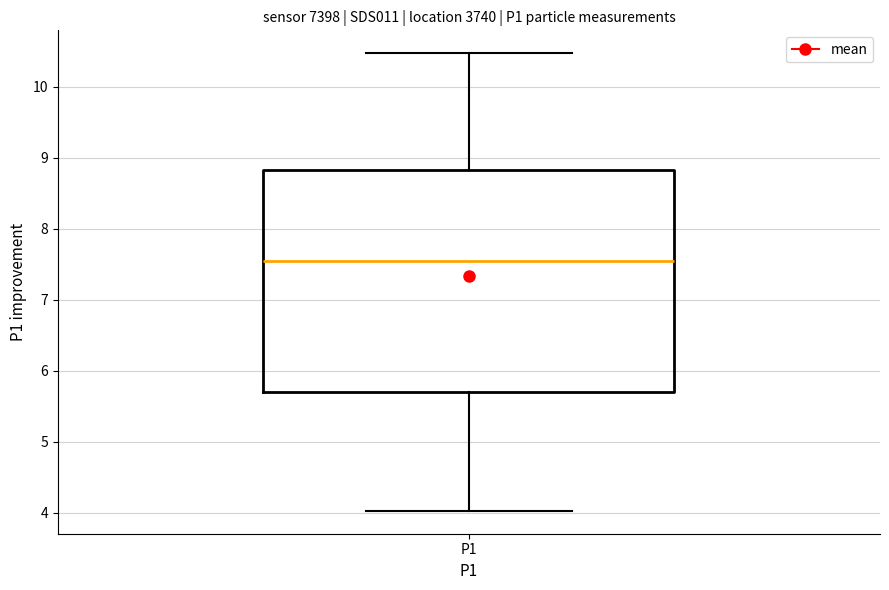

Where does the upper whisker of the box for P1 end on the y-axis? The values are not printed on the chart, so give them approximately, as read against the axis.

10.5